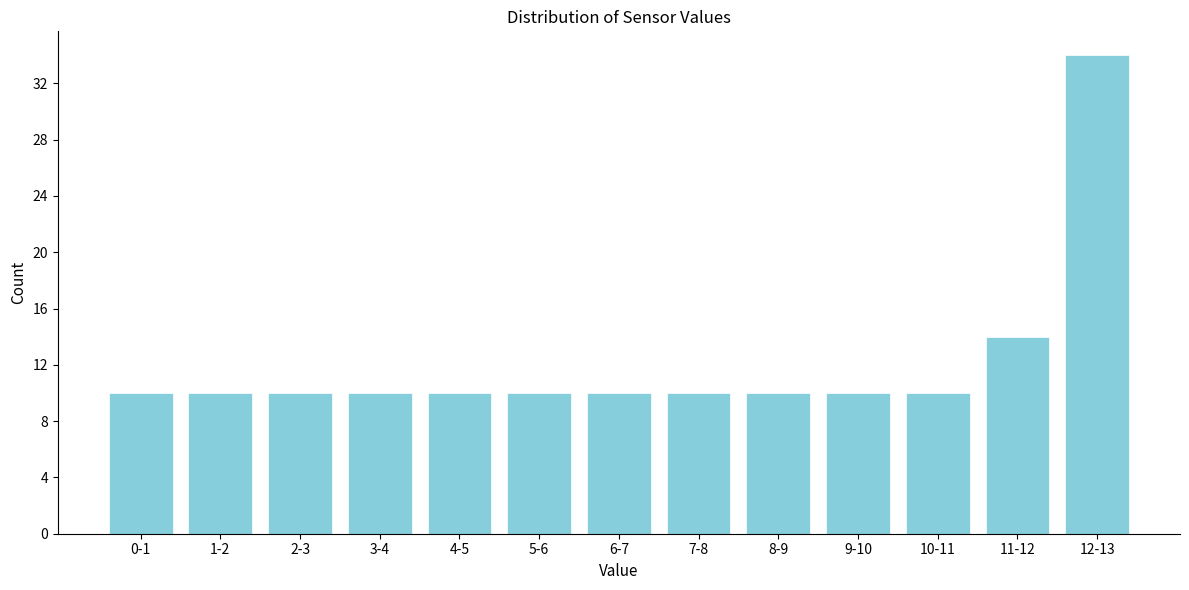

Reading left to right, what are all the values shown in this chart?

10	10	10	10	10	10	10	10	10	10	10	14	34